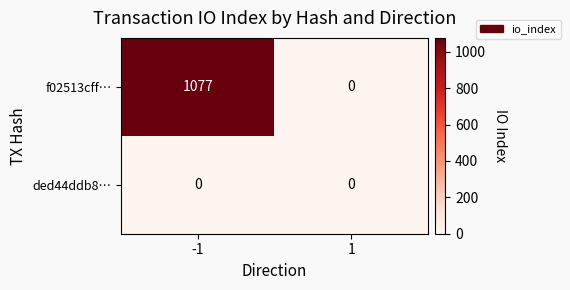

What is the maximum value shown in the chart?

1077